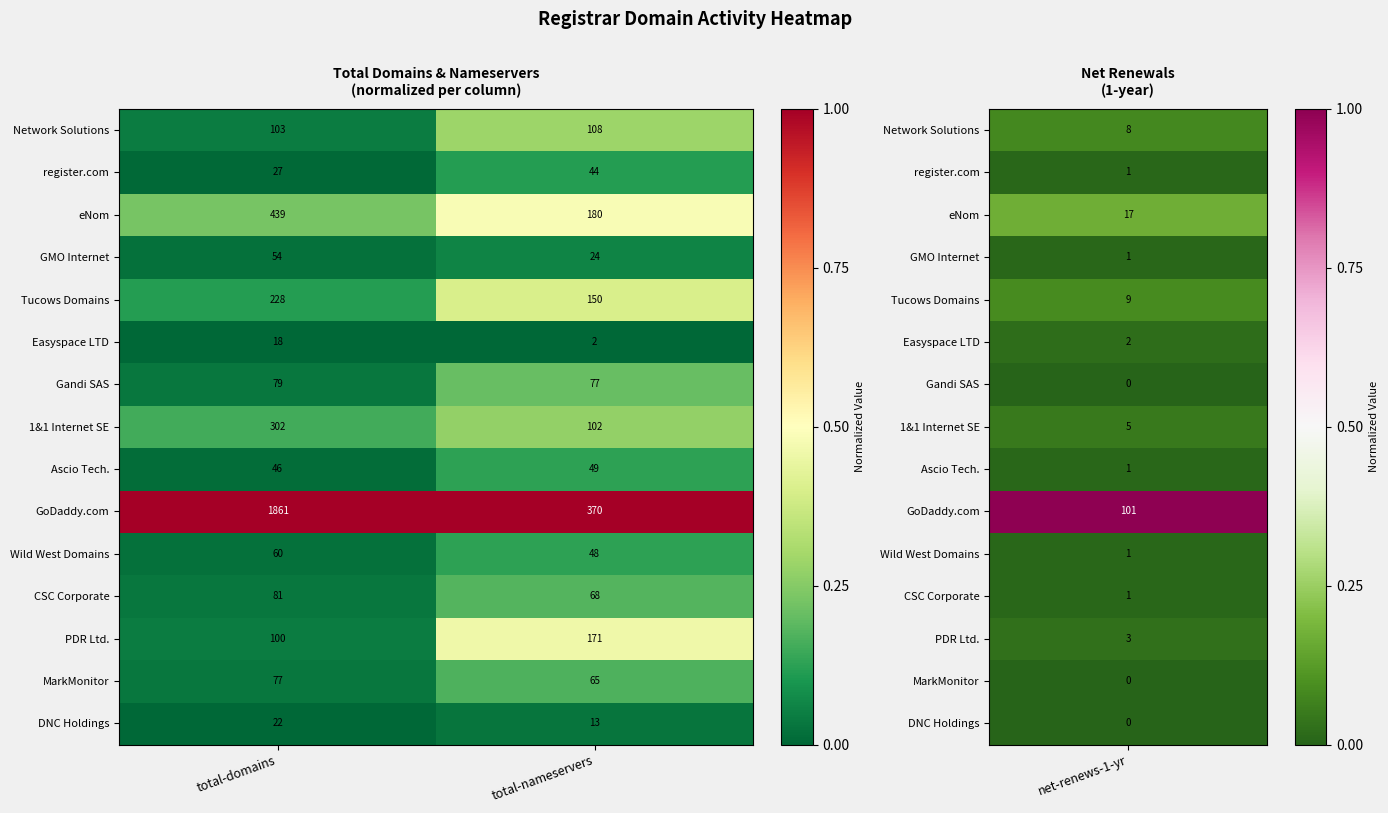

Which series has the largest total across all categories?

GoDaddy.com